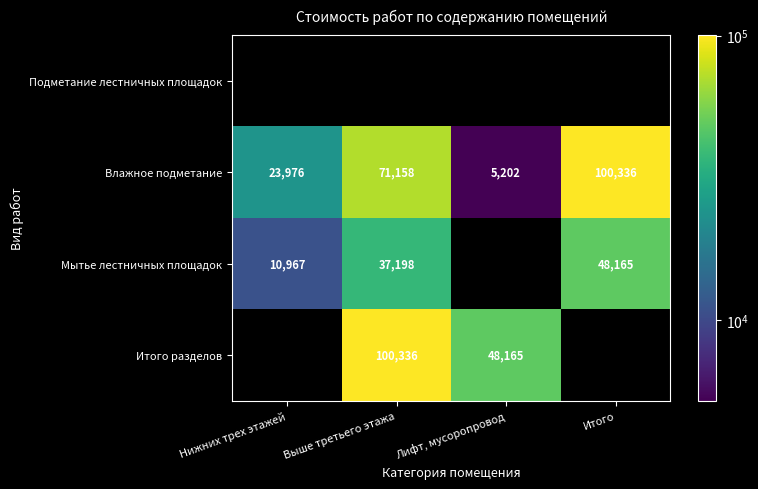

What is the sum of the Влажное подметание values at Нижних трех этажей and Выше третьего этажа?

95134